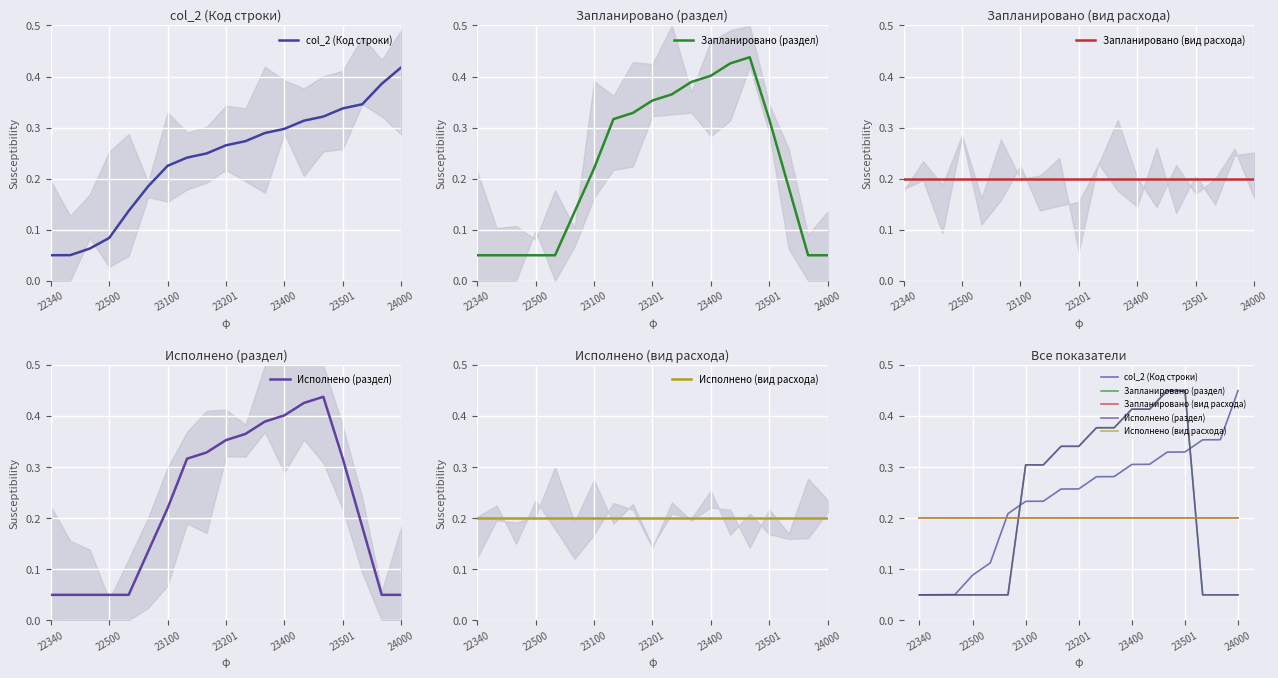

At which category does the chart reach its peak across all series?

18